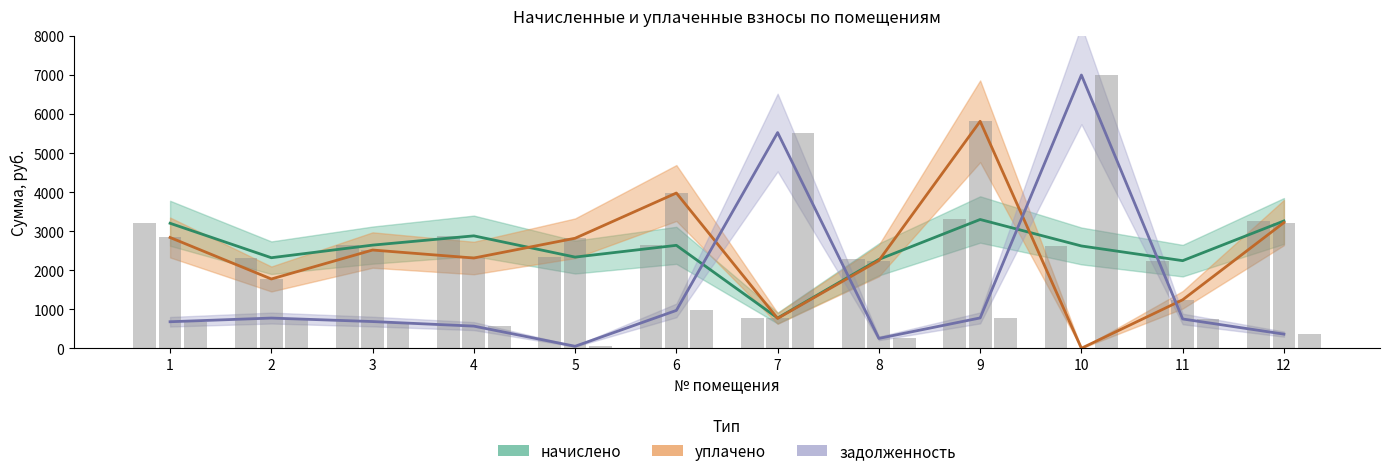

How many data points does each series have?

12